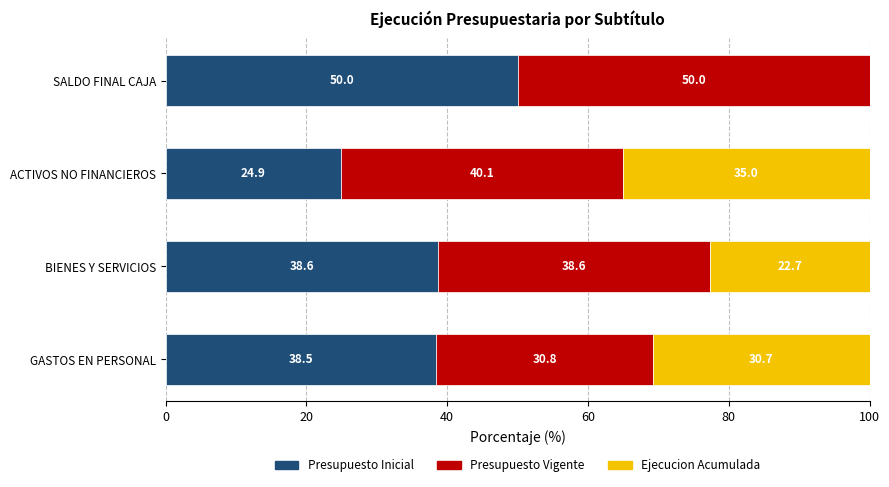

What value does the Presupuesto Inicial series have at ACTIVOS NO FINANCIEROS?

24.9